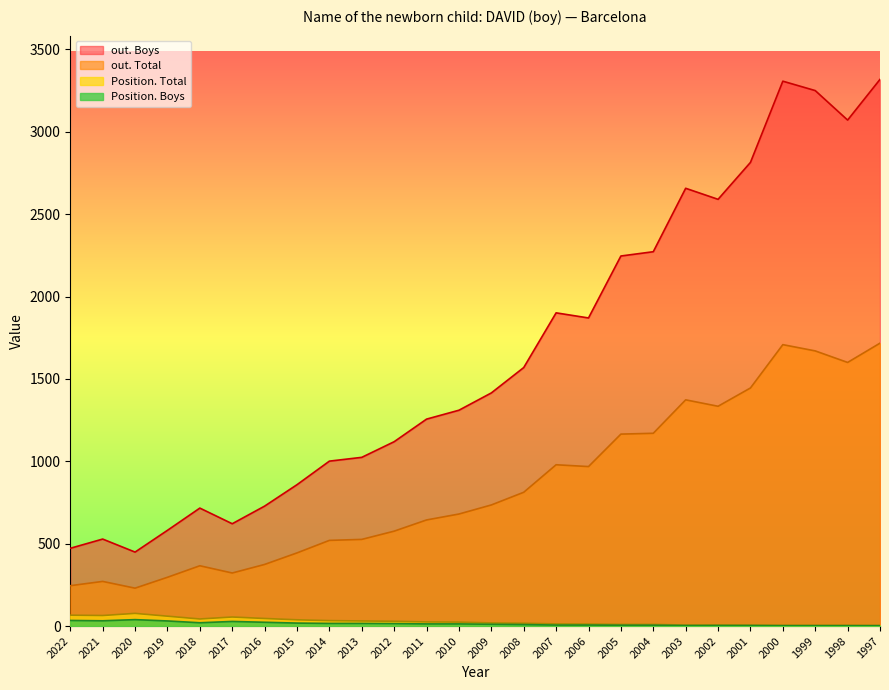

Is it true that out. Boys equals 219 at 2019?

False